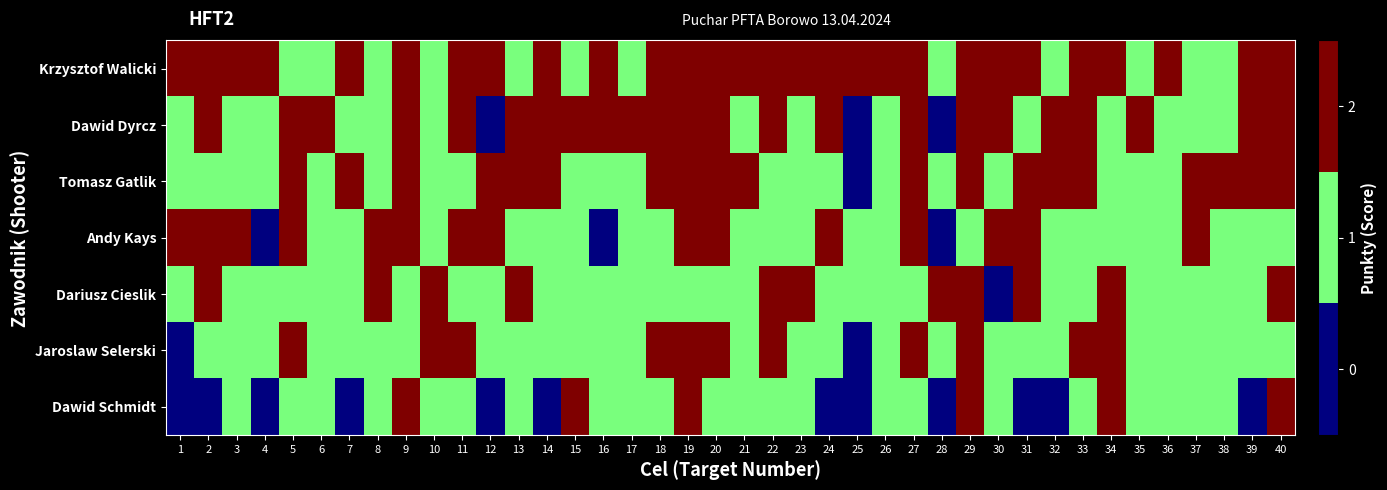

Which series has the largest total across all categories?

Krzysztof Walicki